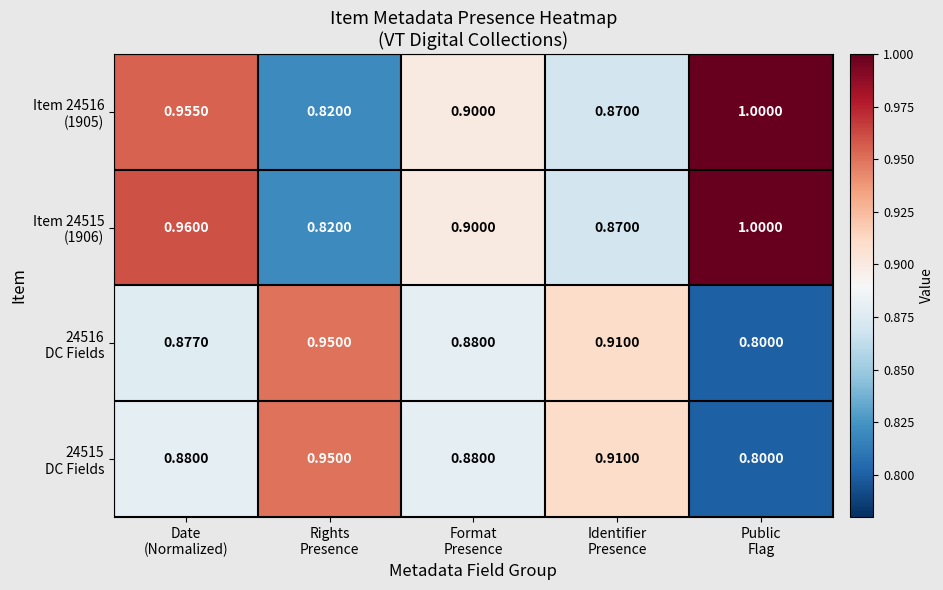

How many distinct data groups are displayed?

4